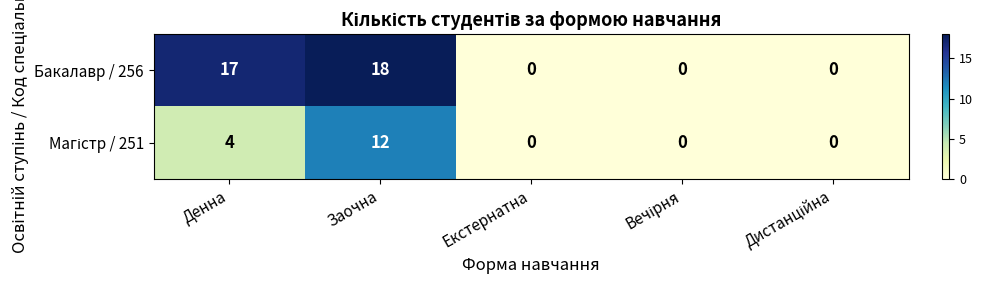

At which label does Бакалавр / 256 reach its peak?

Заочна